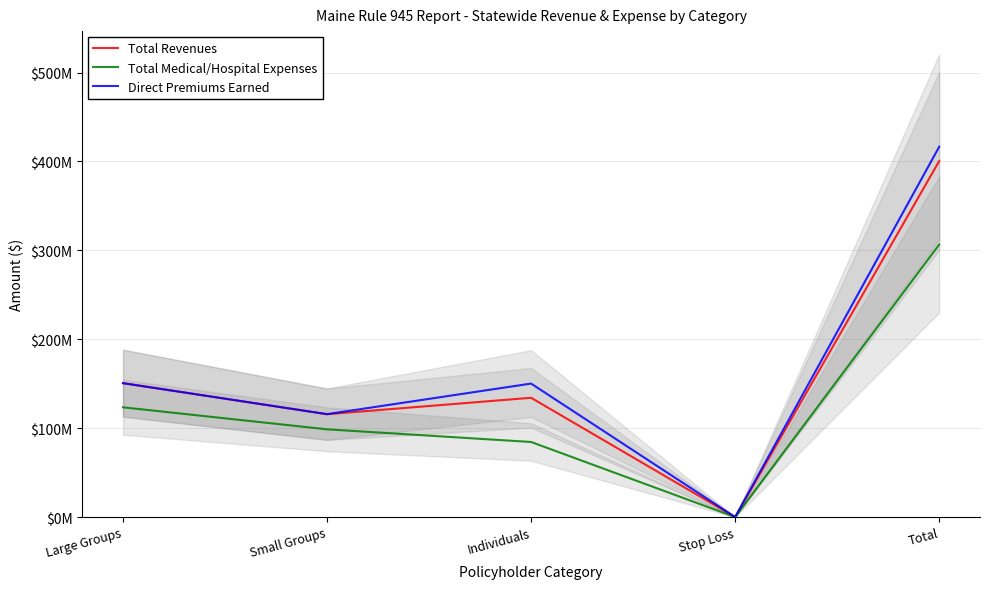

Does the chart display data point markers on the line(s)?

No